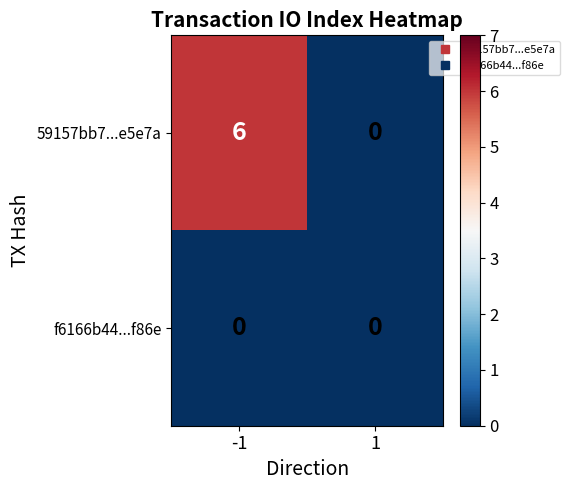

Reading left to right, transcribe all the data shown in this chart.

59157bb7...e5e7a: 6	0
f6166b44...f86e: 0	0